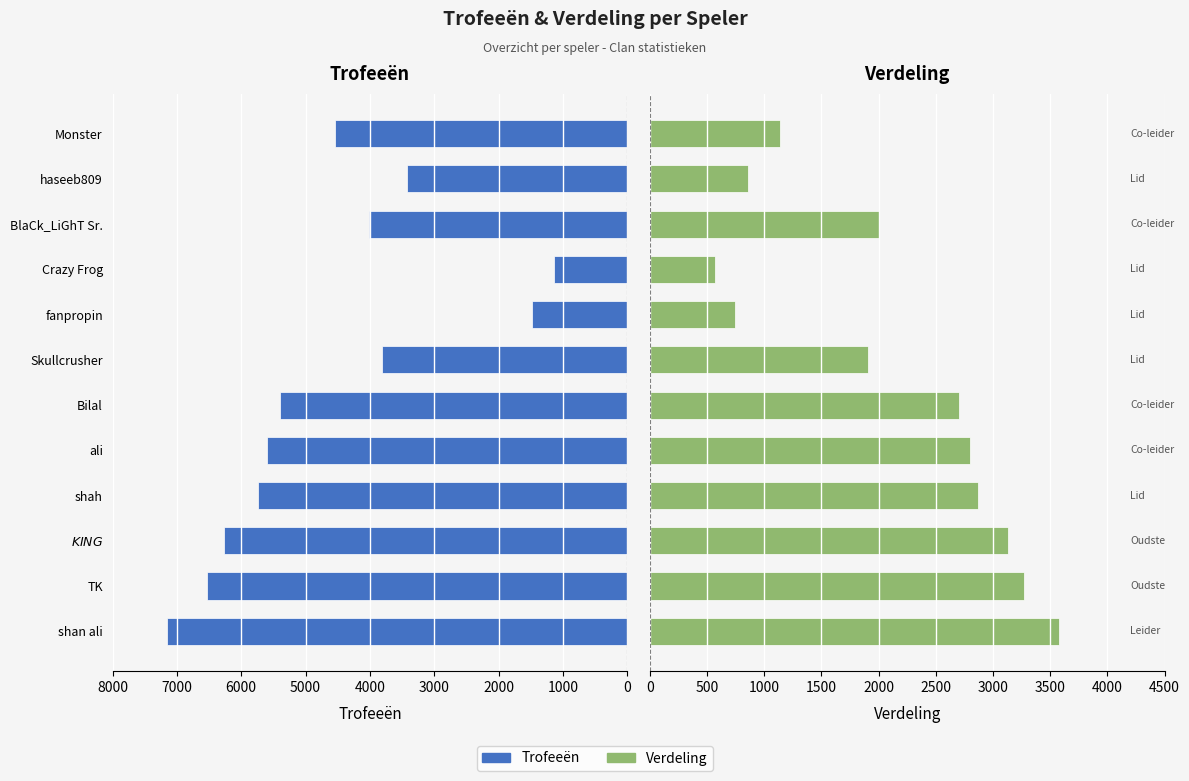

Is the value of Trofeeën at shah greater than the value of Verdeling at shan ali?

Yes